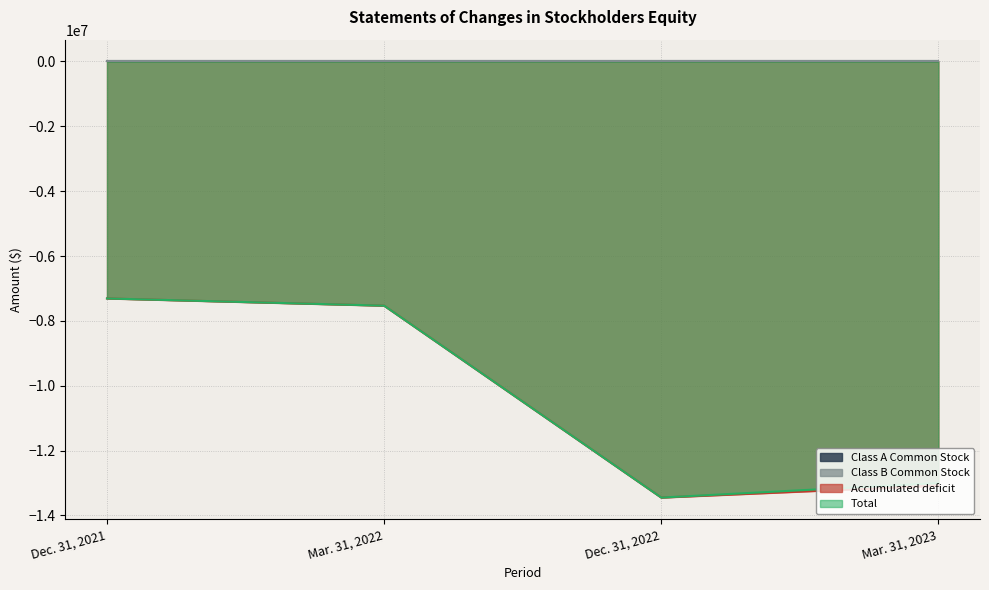

Which series has the largest total across all categories?

Total